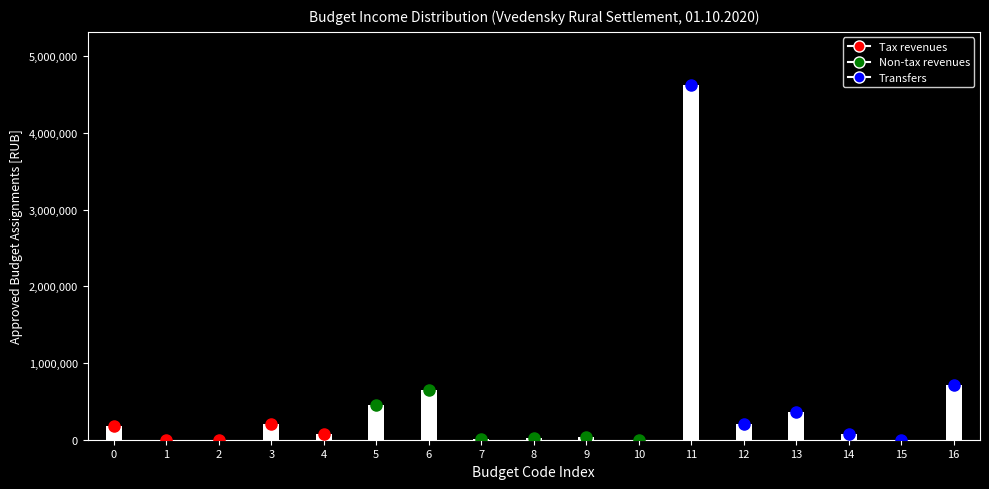

What is the change in value from 5 to 6?

+200000.0